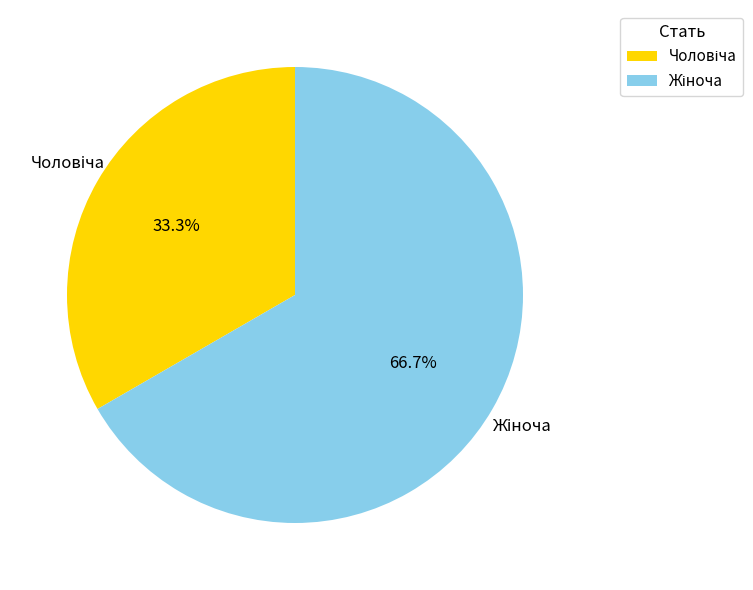

Is there a majority slice in this chart?

Yes